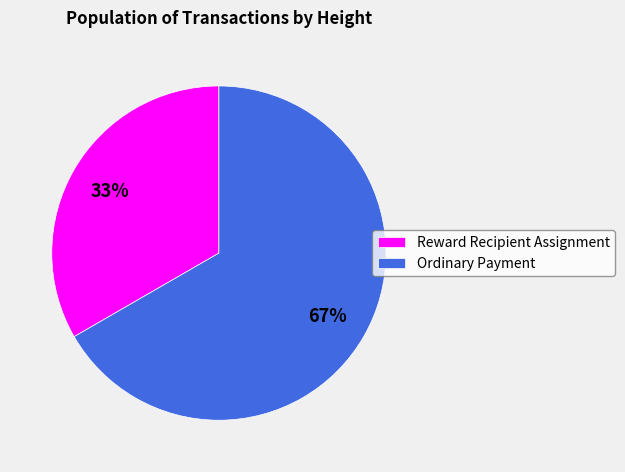

Is it true that Reward Recipient Assignment is 33% of the pie?

True